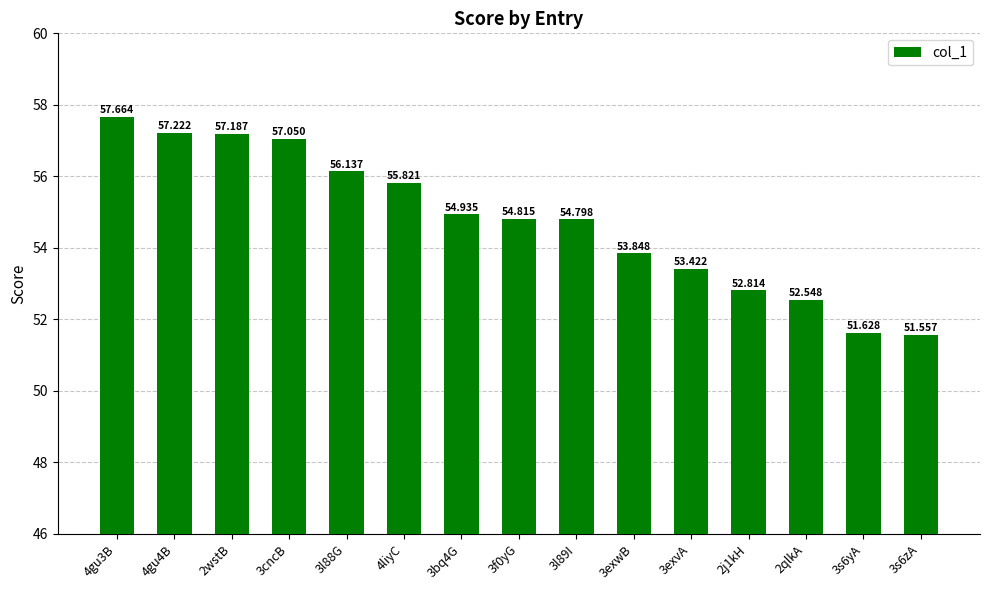

What is the difference between the maximum and minimum values?

6.1